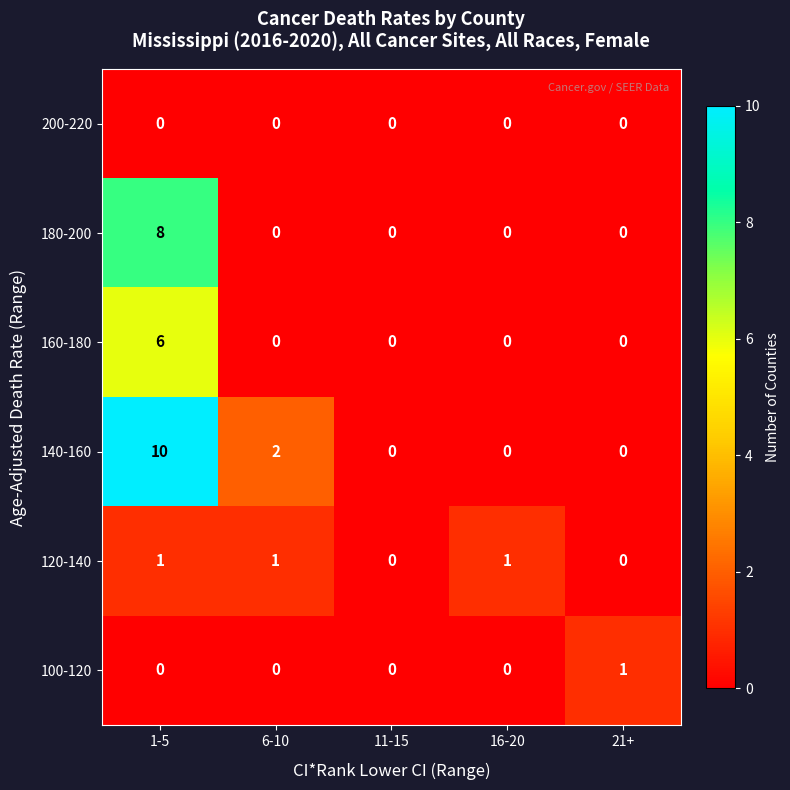

At how many categories does at least one series exceed 5?

1